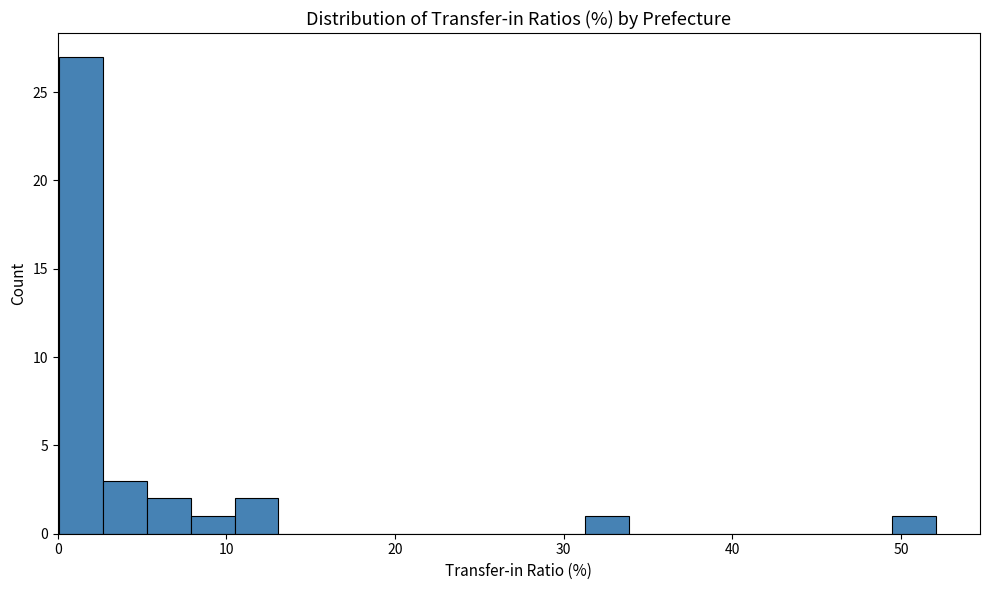

Around what value on the x-axis is the tallest bar? Give the approximate position of its centre, as read against the axis.

1